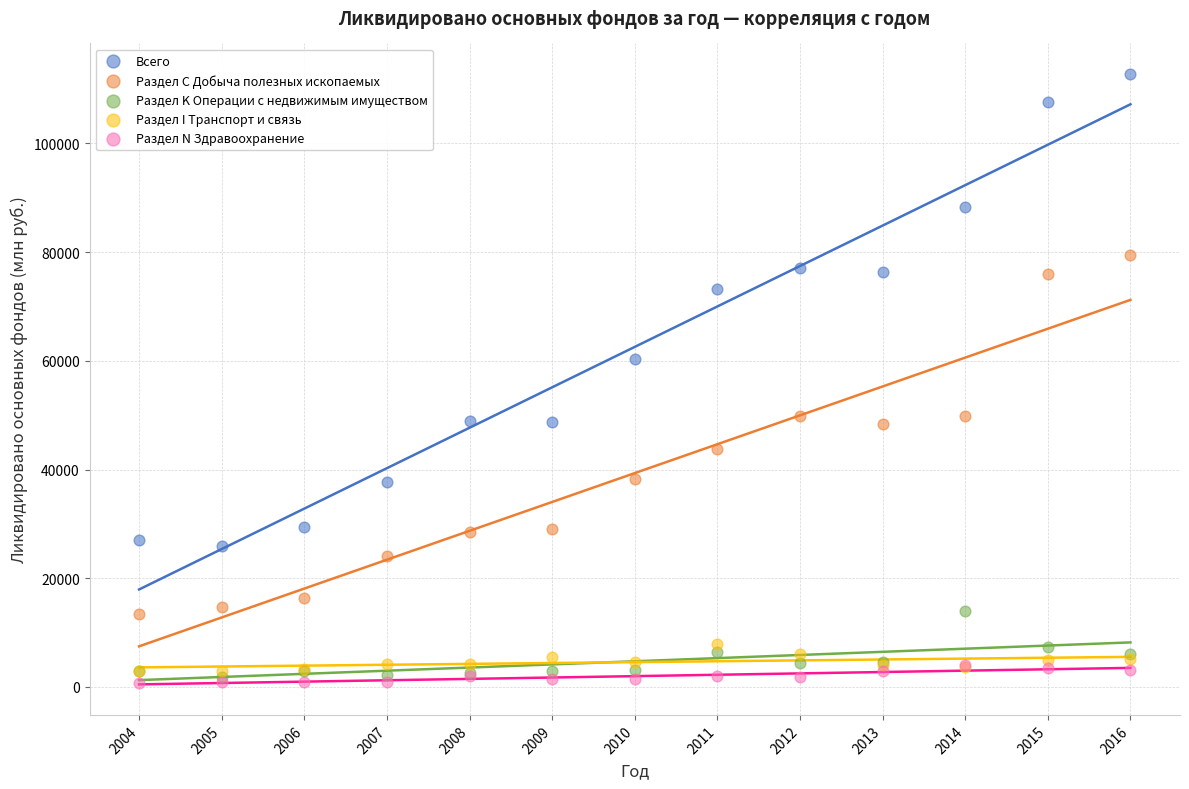

Across all series, what Y value is closest to 56731?

60432